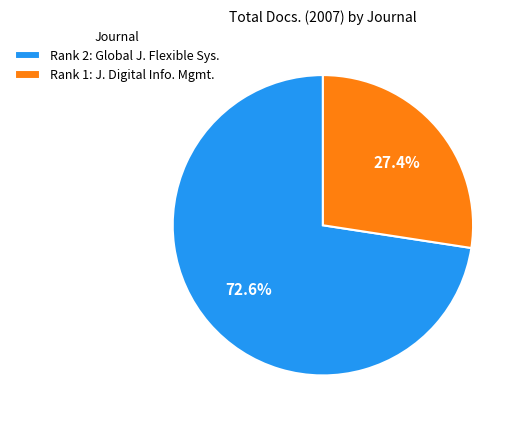

Does Rank 1: J. Digital Info. Mgmt. represent more than half of the total?

No